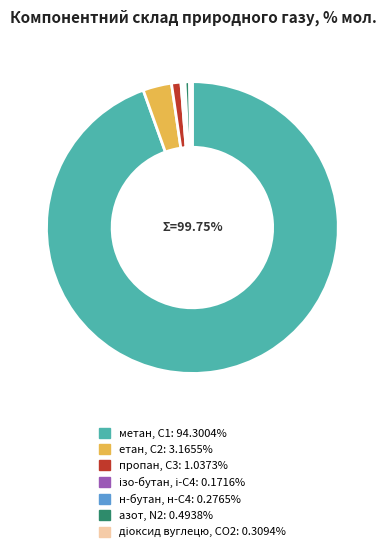

Which slice is the smallest?

ізо-бутан, і-С4